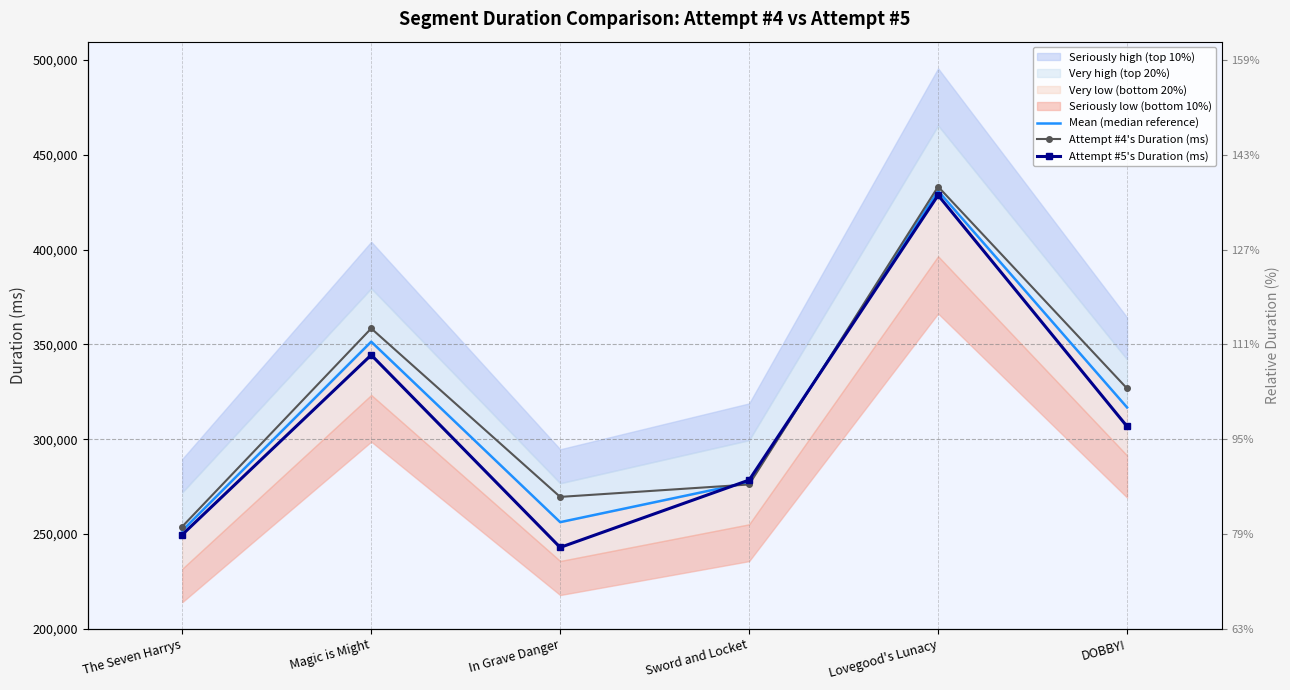

Reading left to right, what are all the values shown in this chart?

Mean (median reference): The Seven Harrys=251797.5	Magic is Might=351408.0	In Grave Danger=256252.0	Sword and Locket=277289.0	Lovegood's Lunacy=430910.5	DOBBY!=316744.0
Attempt #4's Duration (ms): The Seven Harrys=253933.0	Magic is Might=358414.0	In Grave Danger=269572.0	Sword and Locket=276124.0	Lovegood's Lunacy=433173.0	DOBBY!=326753.0
Attempt #5's Duration (ms): The Seven Harrys=249662.0	Magic is Might=344402.0	In Grave Danger=242932.0	Sword and Locket=278454.0	Lovegood's Lunacy=428648.0	DOBBY!=306735.0